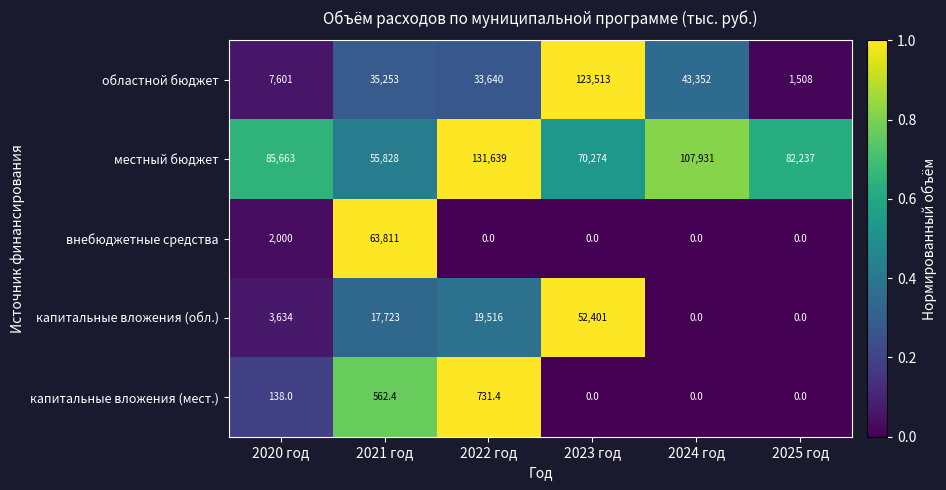

Is it true that местный бюджет equals 96619.2 at 2023 год?

False